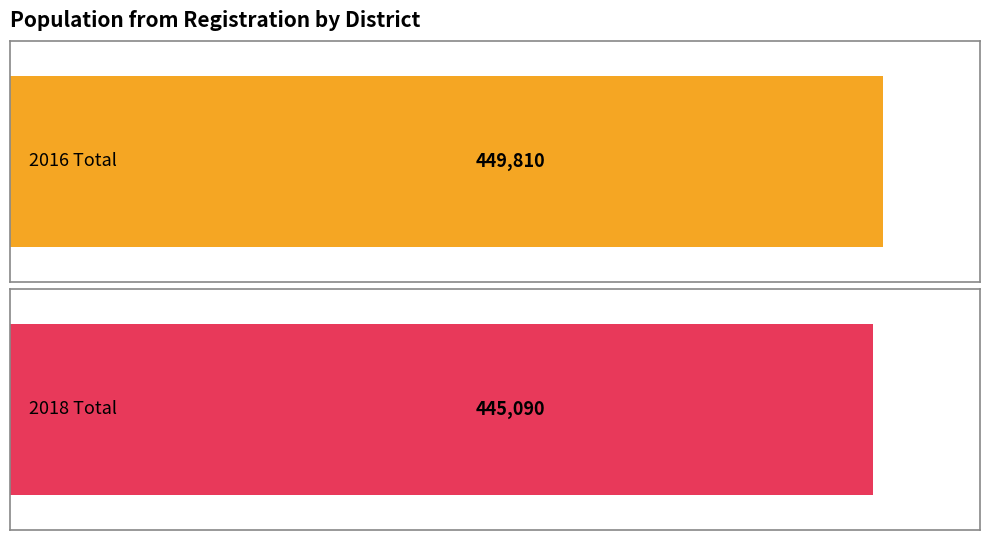

What is the value of the 2018 Total bar at the 1st from the left?

445090